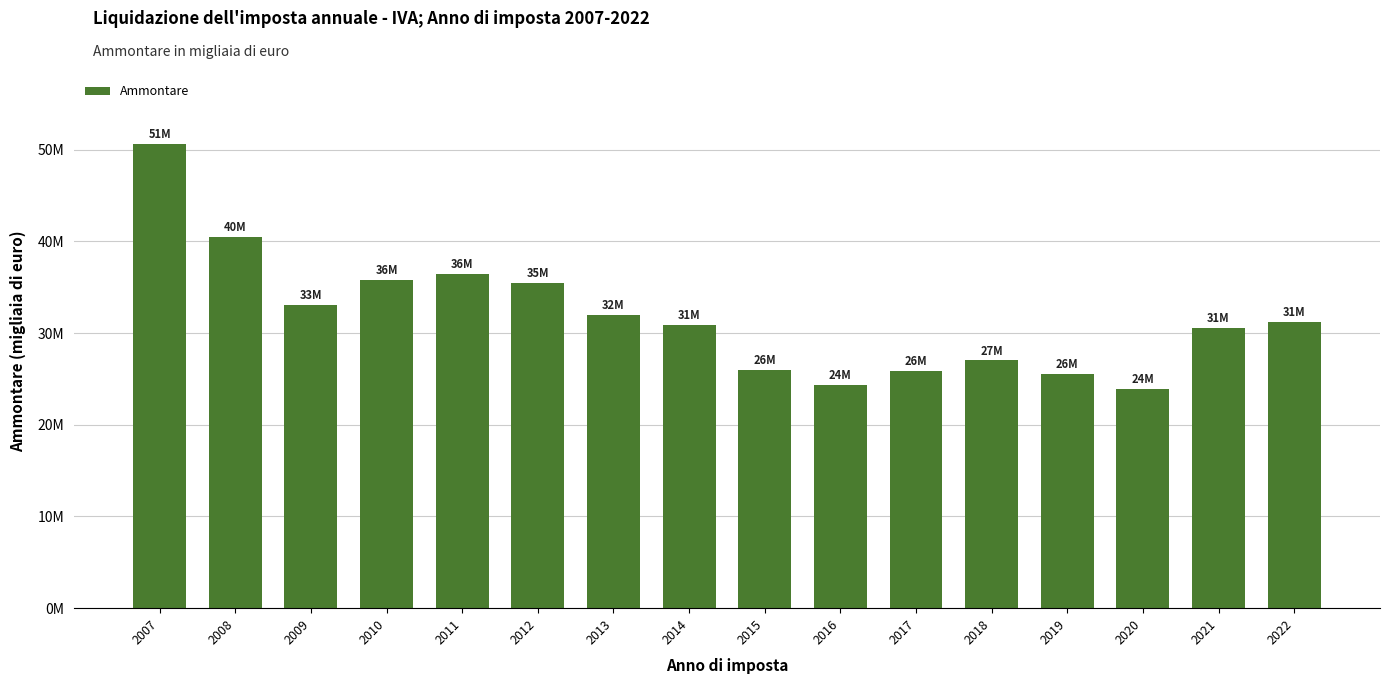

Which label corresponds to the smallest value in the chart?

2020